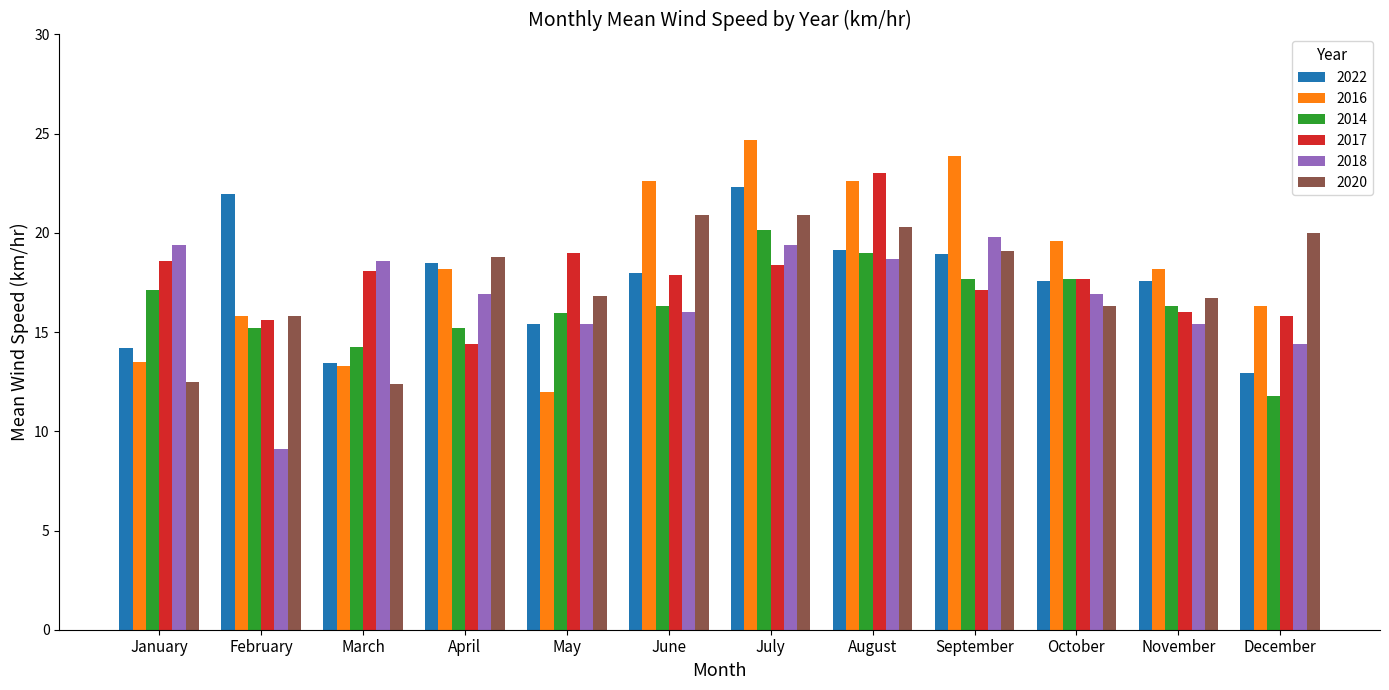

At which label is 2018 closest to 14?

December